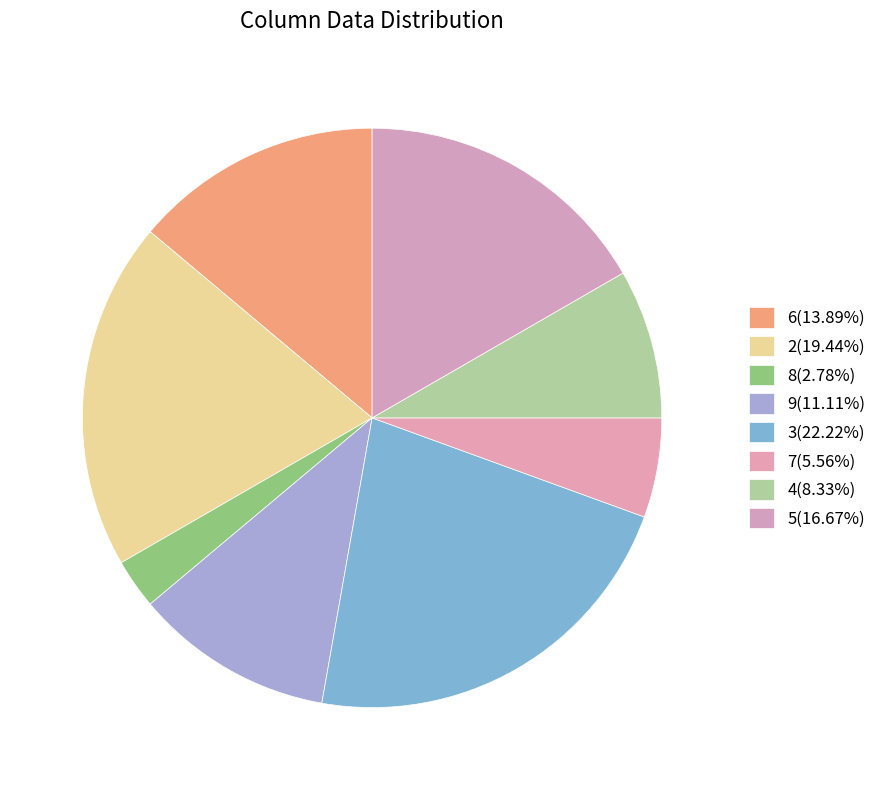

What is the smallest slice in the pie chart?

8